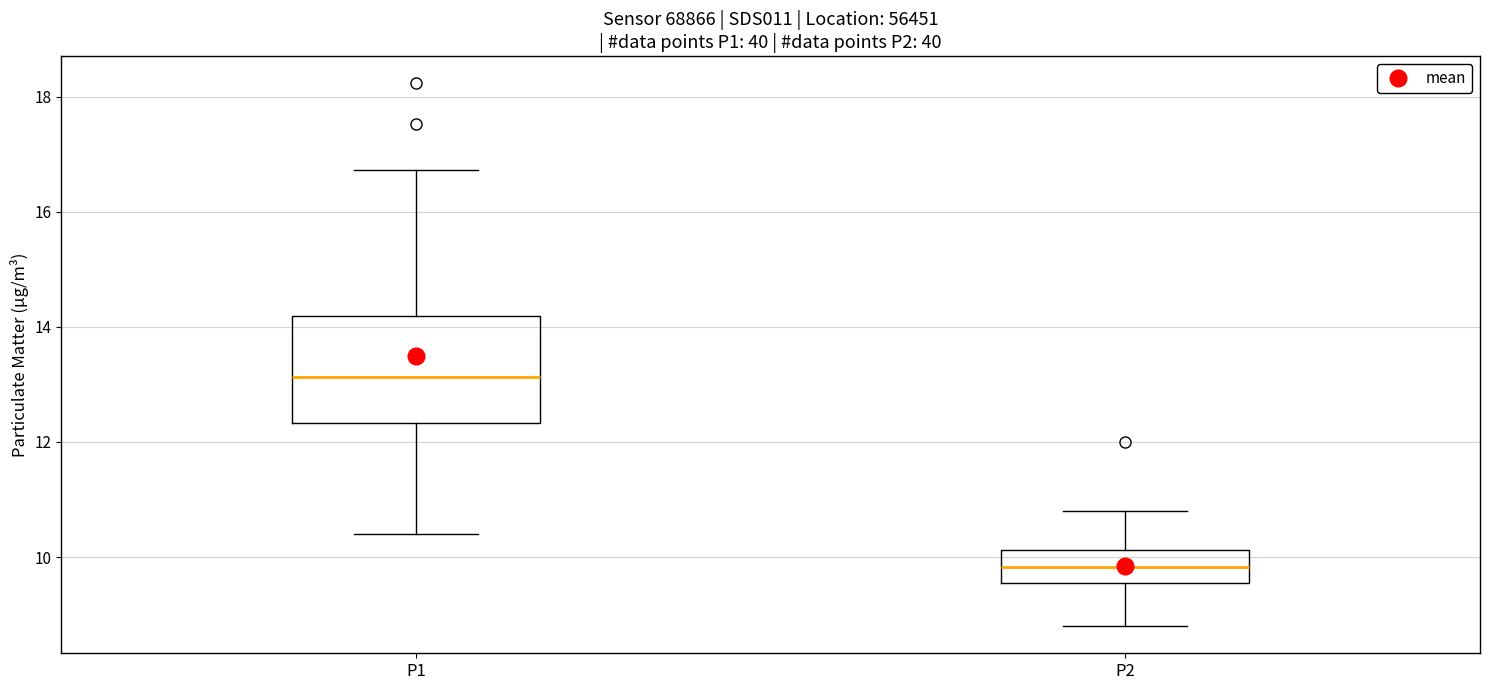

Where is the upper edge of the box for P1 on the y-axis? The values are not printed on the chart, so give them approximately, as read against the axis.

14.2